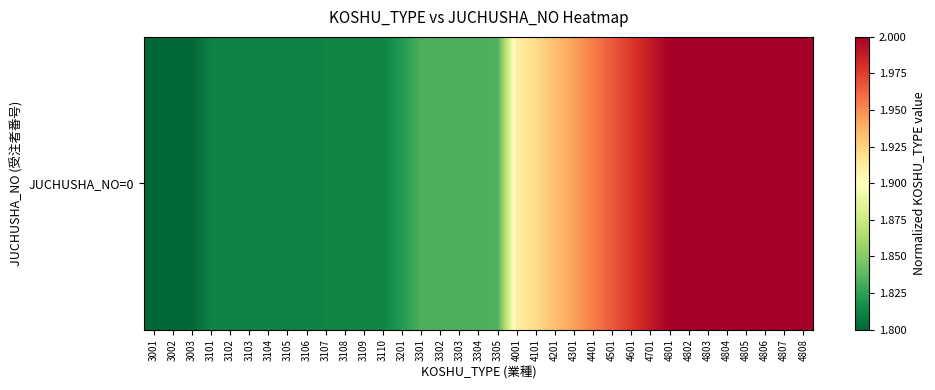

Rank the categories by value from highest to lowest.

4808, 4807, 4806, 4805, 4804, 4803, 4802, 4801, 4701, 4601, 4501, 4401, 4301, 4201, 4101, 4001, 3305, 3304, 3303, 3302, 3301, 3201, 3110, 3109, 3108, 3107, 3106, 3105, 3104, 3103, 3102, 3101, 3003, 3002, 3001